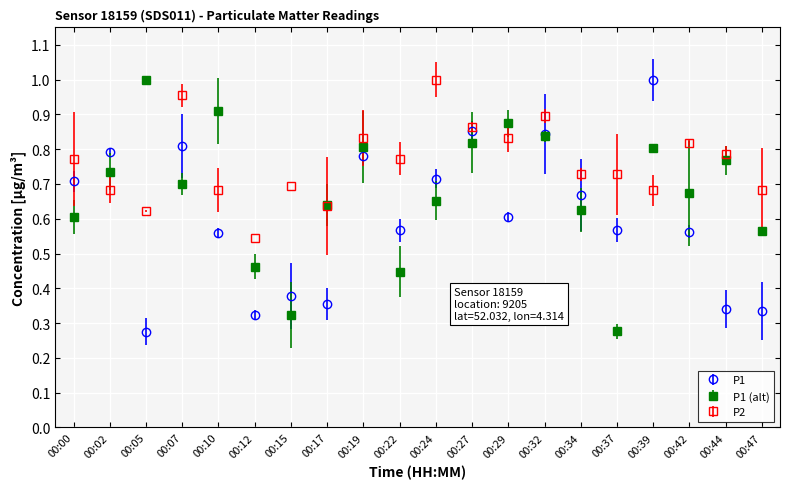

Which series has the largest total across all categories?

P2